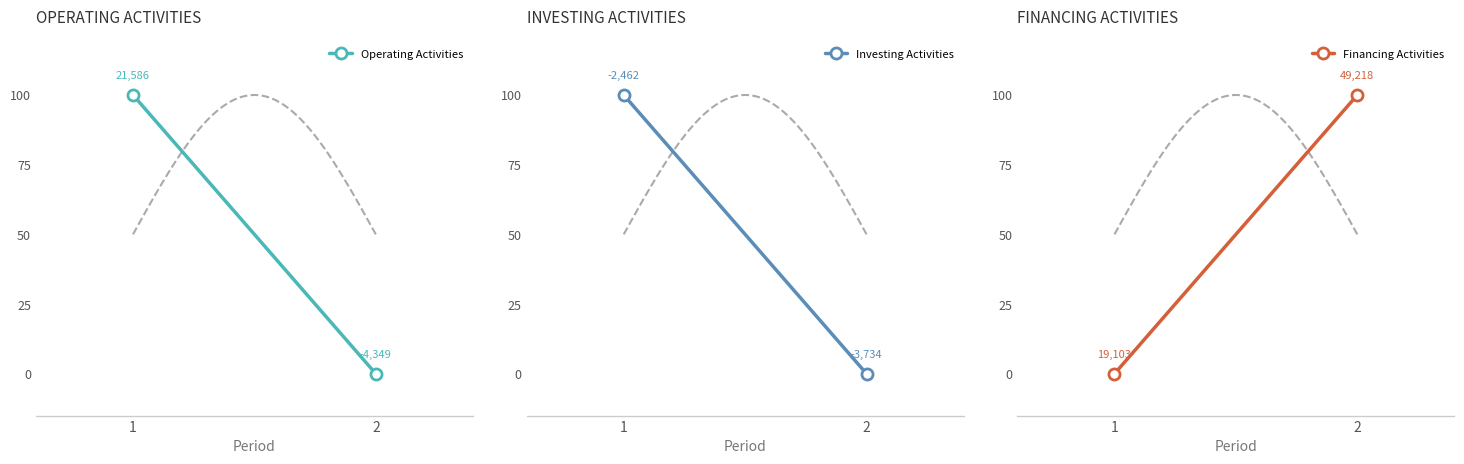

At which category is the sum across all series the highest?

1